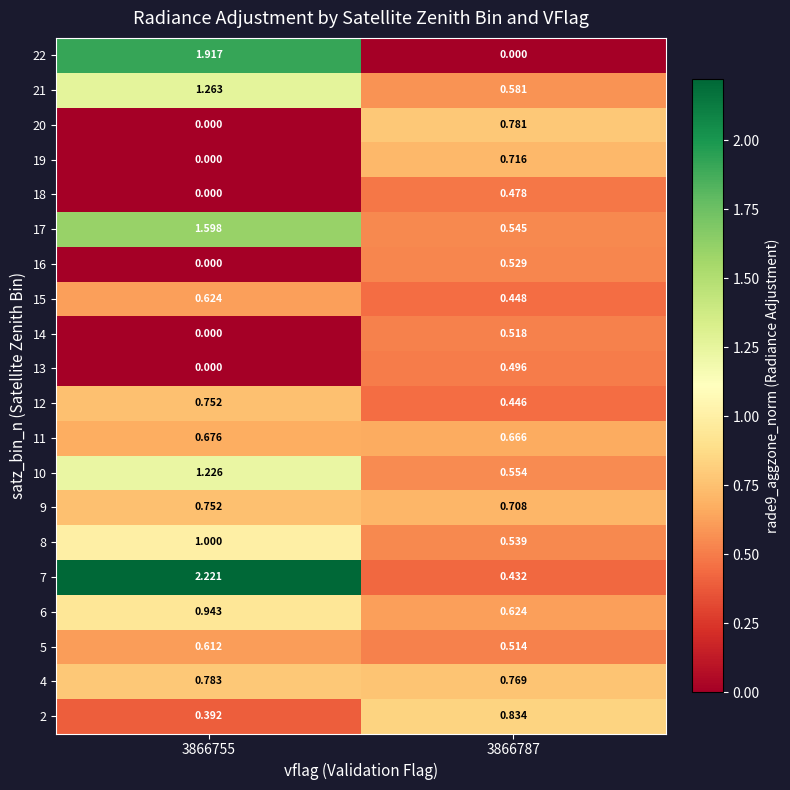

Is the value of 10 at 3866787 greater than the value of 6 at 3866755?

No